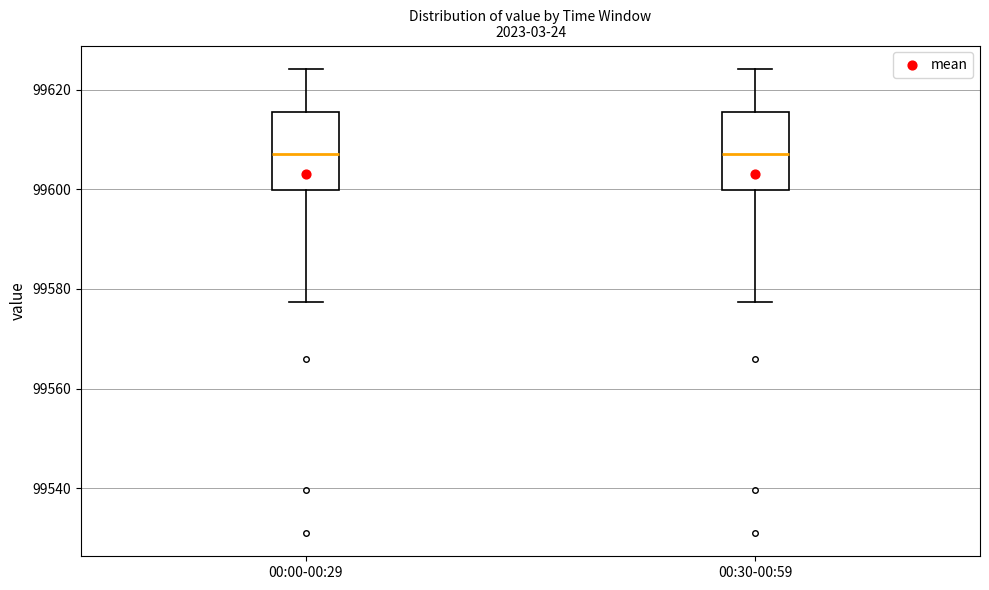

Reading left to right, read every box against the y-axis: the position of its median line, the range the box covers, and the ends of its whiskers. The values are not printed on the chart, so give them approximately, as read against the axis.

00:00-00:29: median 99608, box 99600 to 99616, whiskers 99578 to 99624
00:30-00:59: median 99608, box 99600 to 99616, whiskers 99578 to 99624